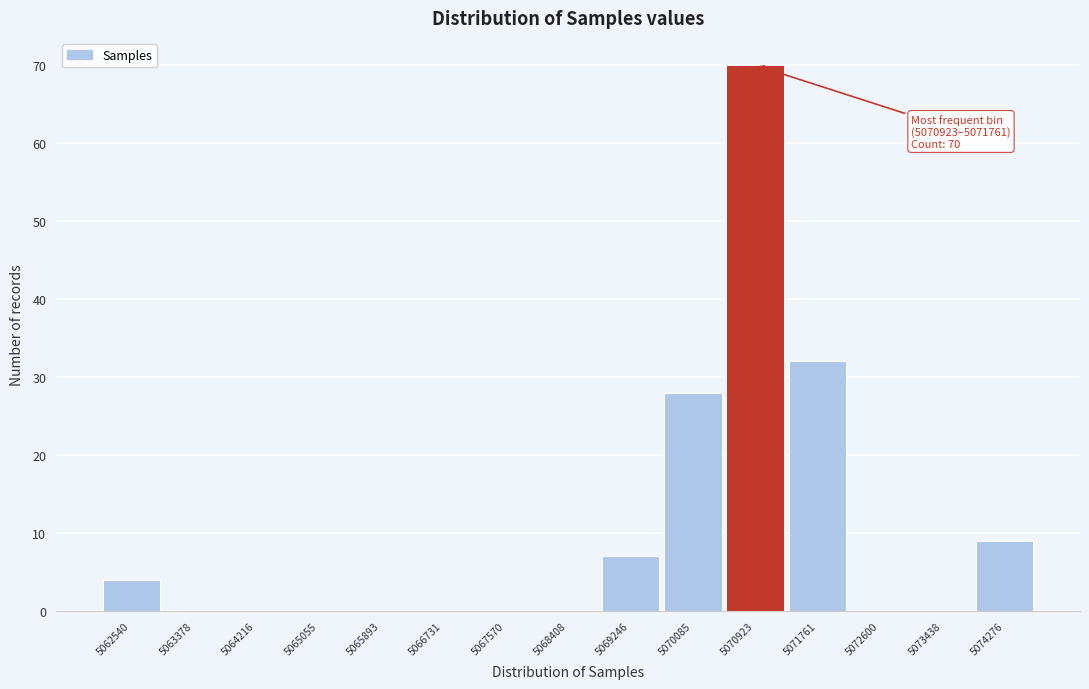

Reading right to left, extract all data points from this chart.

5074276=9	5073438=0	5072600=0	5071761=32	5070923=70	5070085=28	5069246=7	5068408=0	5067570=0	5066731=0	5065893=0	5065055=0	5064216=0	5063378=0	5062540=4